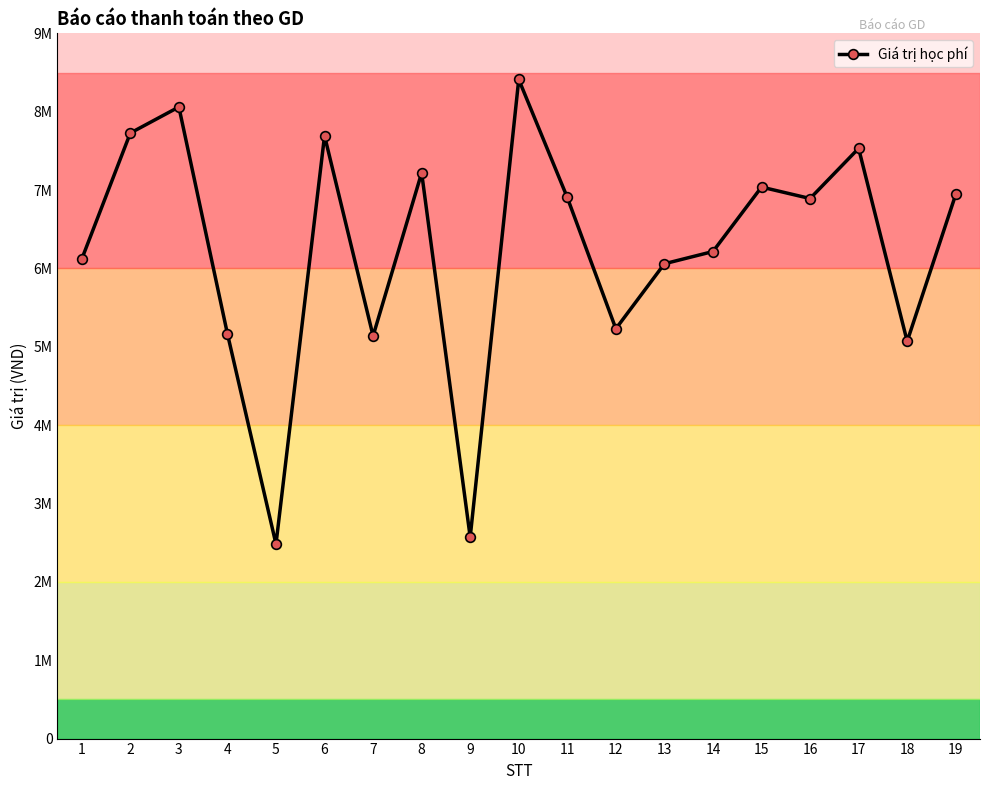

What is the difference between the second highest and minimum values?

5578500